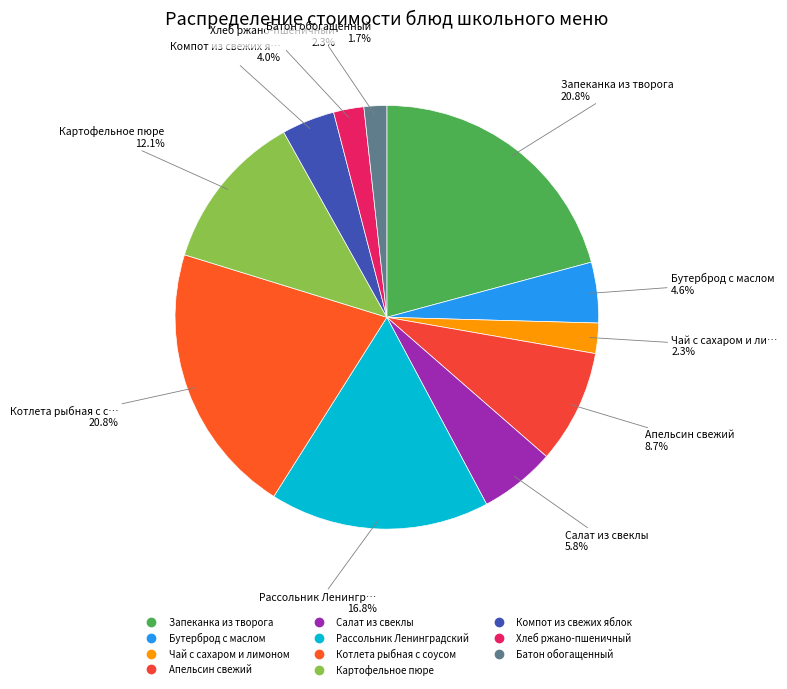

To the nearest percent, what is the combined percentage of Запеканка из творога and Картофельное пюре?

33%